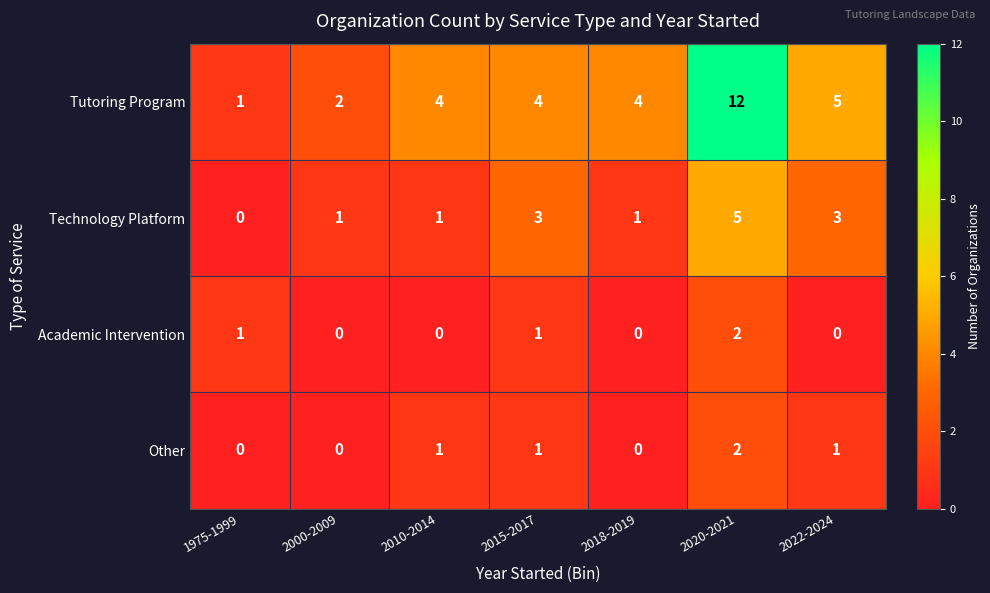

Reading right to left, list all the values displayed in this chart.

Tutoring Program: 5	12	4	4	4	2	1
Technology Platform: 3	5	1	3	1	1	0
Academic Intervention: 0	2	0	1	0	0	1
Other: 1	2	0	1	1	0	0